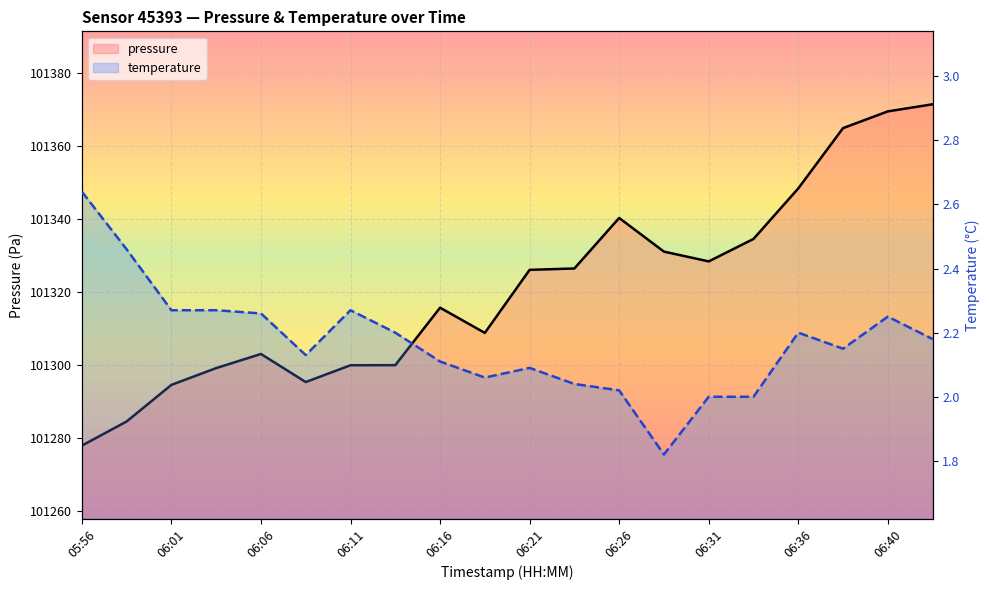

Reading left to right, list all the values displayed in this chart.

pressure: 101277.9	101284.5	101294.6	101299.2	101303.0	101295.3	101299.9	101300.0	101315.7	101308.8	101326.1	101326.5	101340.3	101331.1	101328.4	101334.6	101348.4	101364.9	101369.5	101371.5
temperature: 2.6	2.5	2.3	2.3	2.3	2.1	2.3	2.2	2.1	2.1	2.1	2.0	2.0	1.8	2.0	2.0	2.2	2.1	2.2	2.2